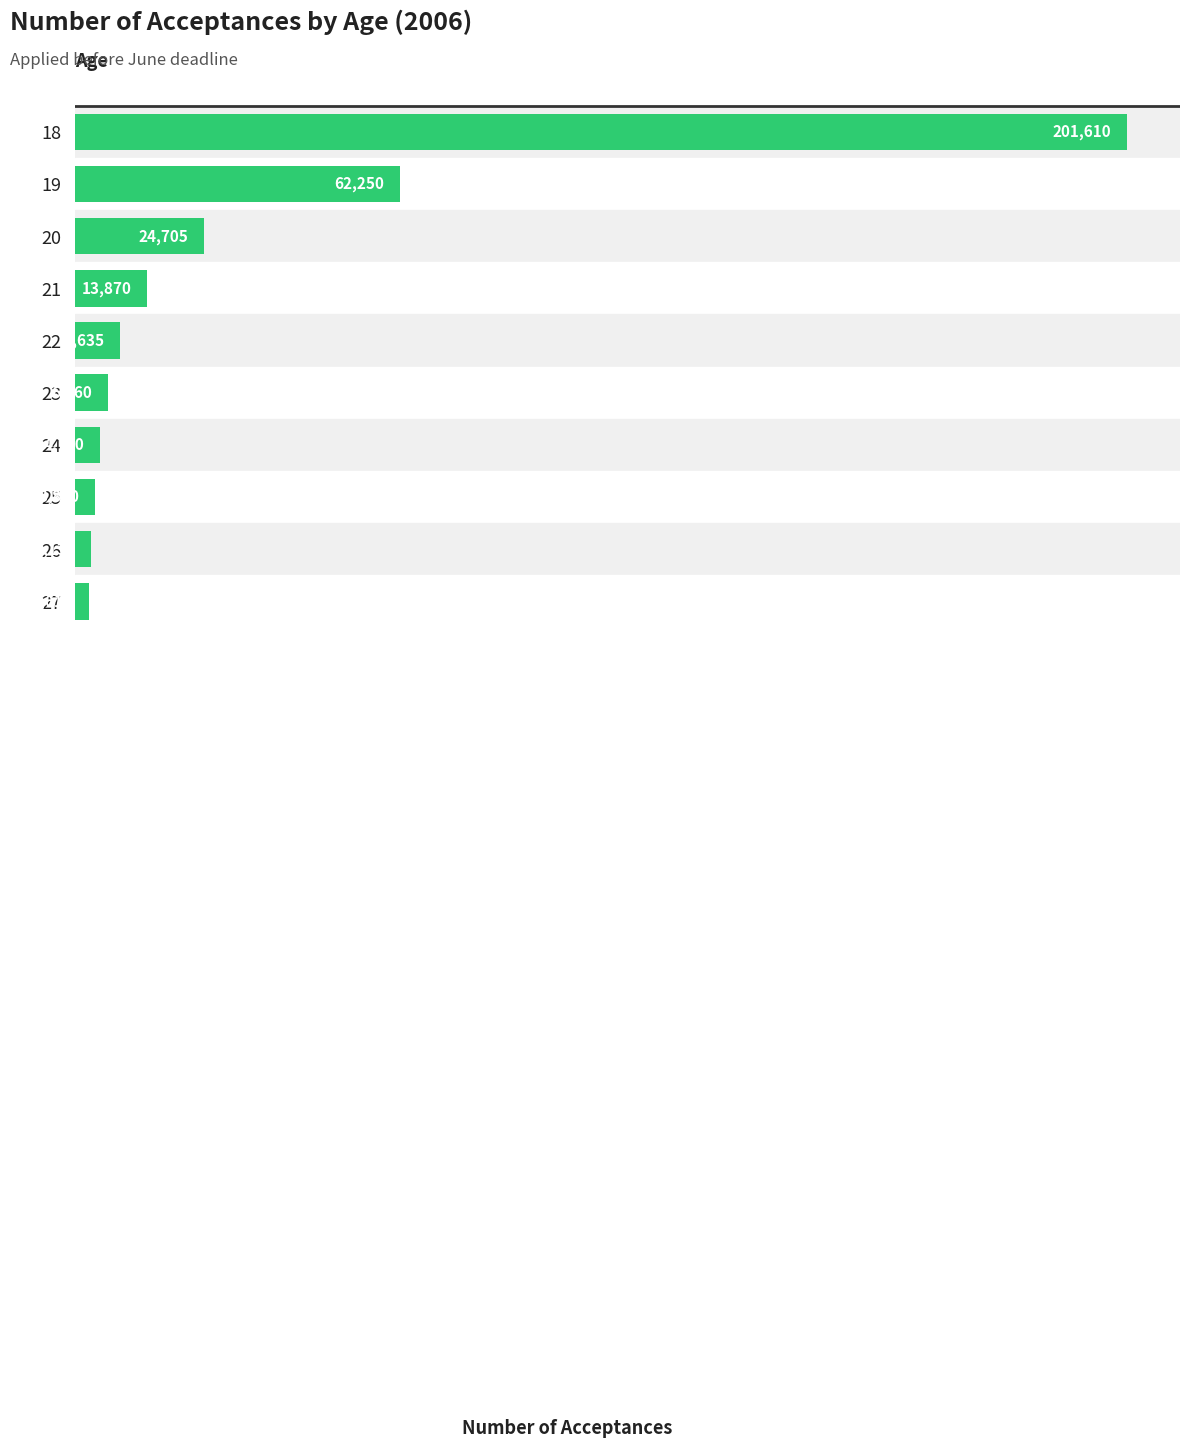

List the labels in order of value, smallest first.

27, 26, 25, 24, 23, 22, 21, 20, 19, 18